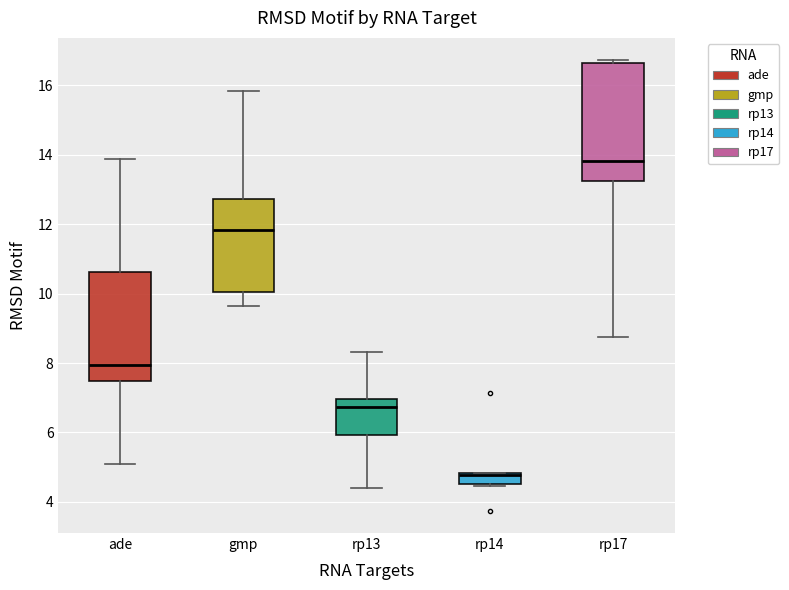

Reading left to right, transcribe this box plot: for each box, give where its median line is, the range the box spans, and where its two whiskers end, as read against the y-axis. The values are not printed on the chart, so give them approximately, as read against the axis.

ade: median 8.0, box 7.4 to 10.6, whiskers 5.0 to 13.8
gmp: median 11.8, box 10.0 to 12.8, whiskers 9.6 to 15.8
rp13: median 6.8, box 6.0 to 7.0, whiskers 4.4 to 8.4
rp14: median 4.8 (just below the box's upper edge), box 4.6 to 4.8, whiskers 4.4 to 4.8
rp17: median 13.8, box 13.2 to 16.6, whiskers 8.8 to 16.8